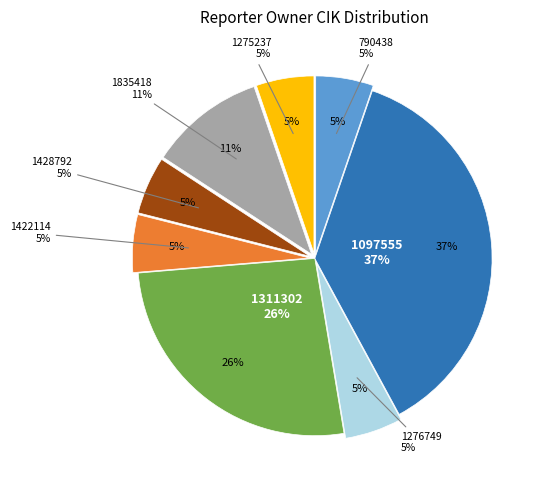

Is the sum of 1275237 and 1428792 greater than half?

No